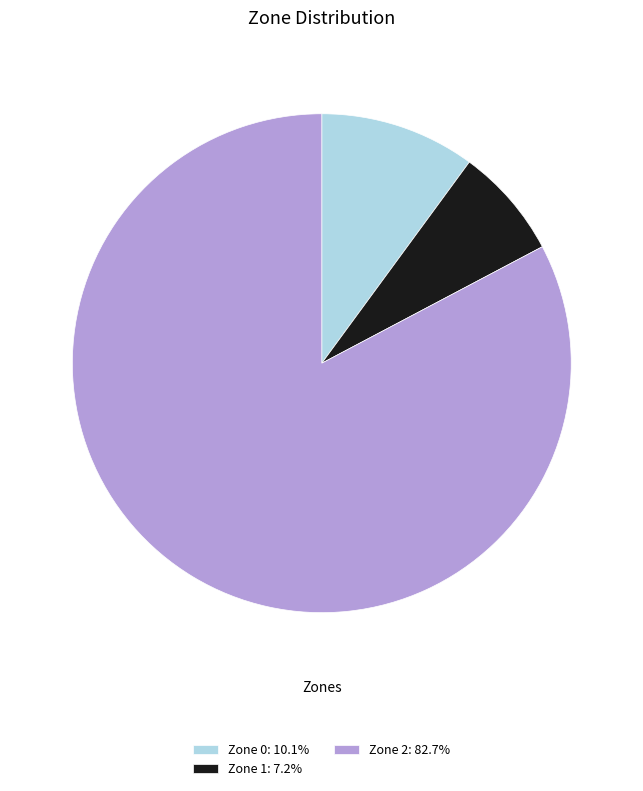

True or false: Zone 1 accounts for 18% of the total.

False